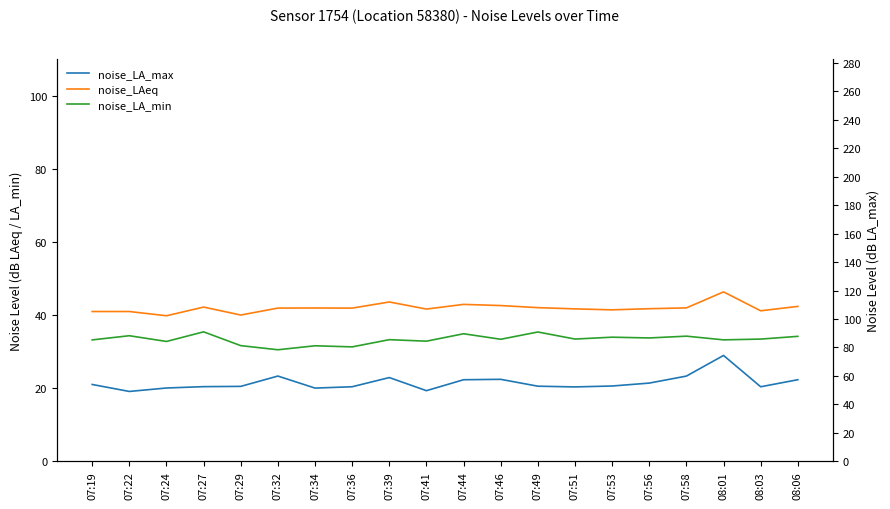

Which series has the largest total across all categories?

noise_LA_max